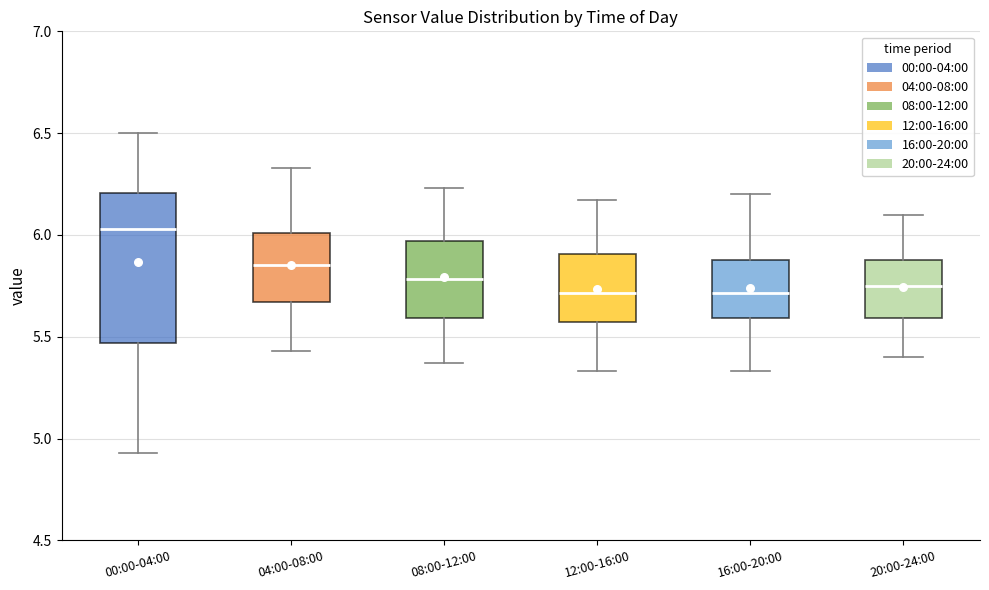

Reading left to right, read every box against the y-axis: the position of its median line, the range the box covers, and the ends of its whiskers. The values are not printed on the chart, so give them approximately, as read against the axis.

00:00-04:00: median 6.05, box 5.45 to 6.20, whiskers 4.95 to 6.50
04:00-08:00: median 5.85, box 5.65 to 6.00, whiskers 5.45 to 6.35
08:00-12:00: median 5.80, box 5.60 to 5.95, whiskers 5.35 to 6.25
12:00-16:00: median 5.70, box 5.55 to 5.90, whiskers 5.35 to 6.15
16:00-20:00: median 5.70, box 5.60 to 5.90, whiskers 5.35 to 6.20
20:00-24:00: median 5.75, box 5.60 to 5.90, whiskers 5.40 to 6.10